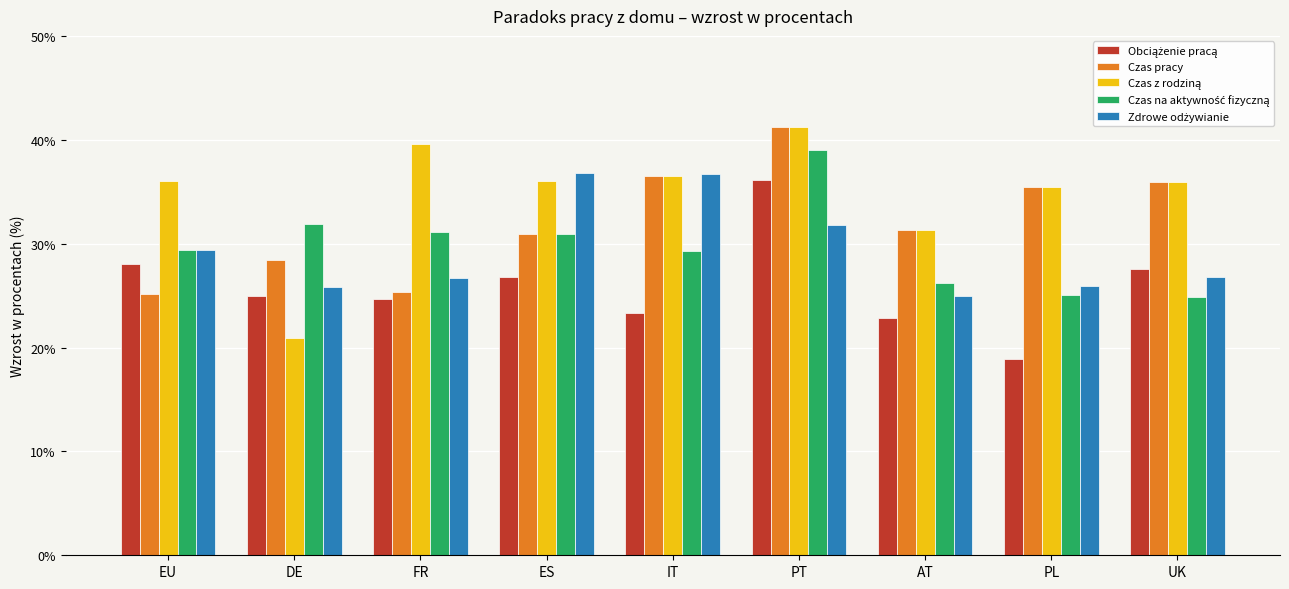

What is the difference between the maximum and minimum values in the Czas pracy series?

16.0